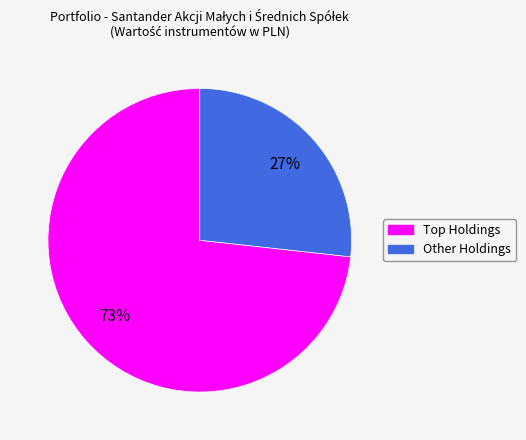

Is there a majority slice in this chart?

Yes